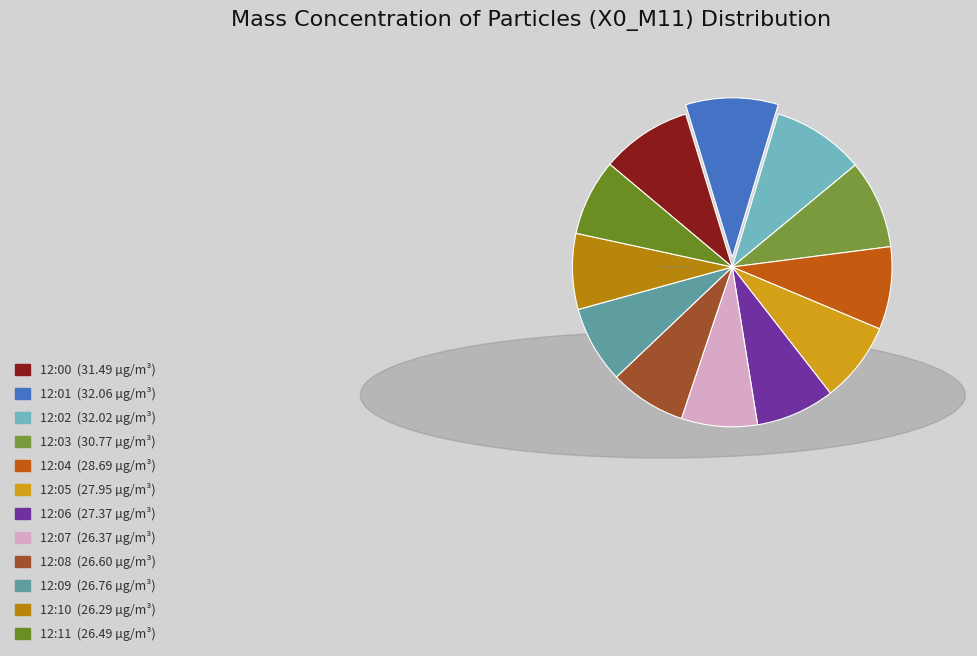

What is the smallest slice in the pie chart?

12:10